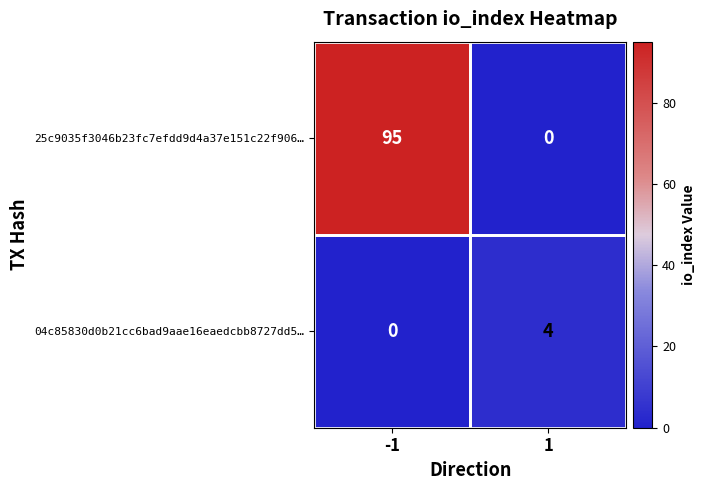

What is the difference between the maximum and minimum values in the 25c9035f3046b23fc7efdd9d4a37e151c22f906… series?

95